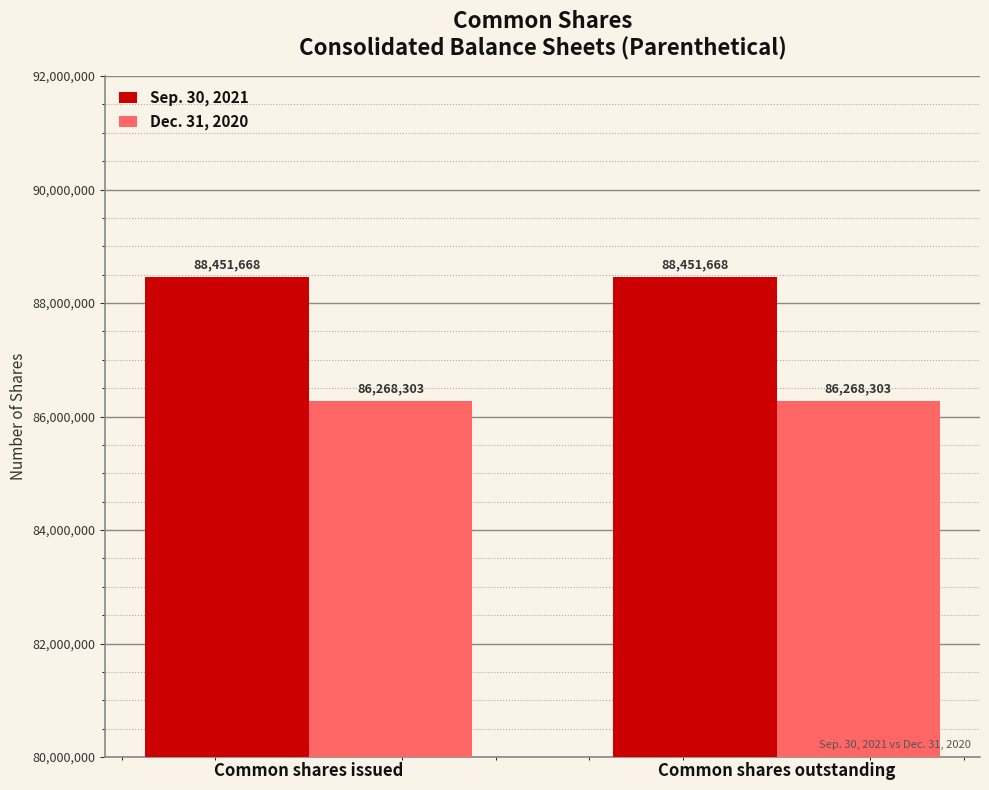

The value of Dec. 31, 2020 at Common shares outstanding is 86268303. True or false?

True